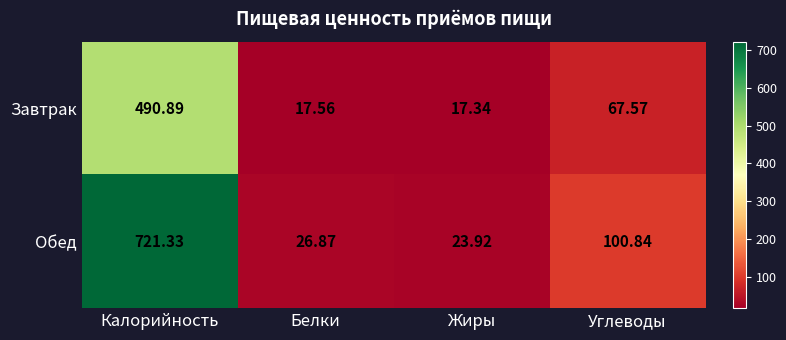

Which category has the lowest value in the Обед series?

Жиры